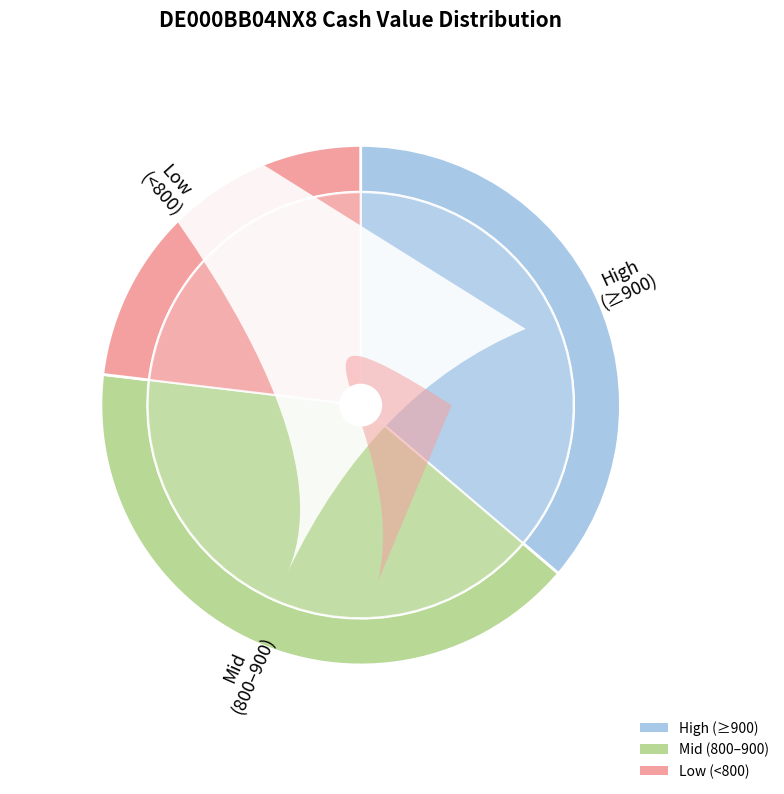

Is 2025-09-23 the majority of the pie?

No